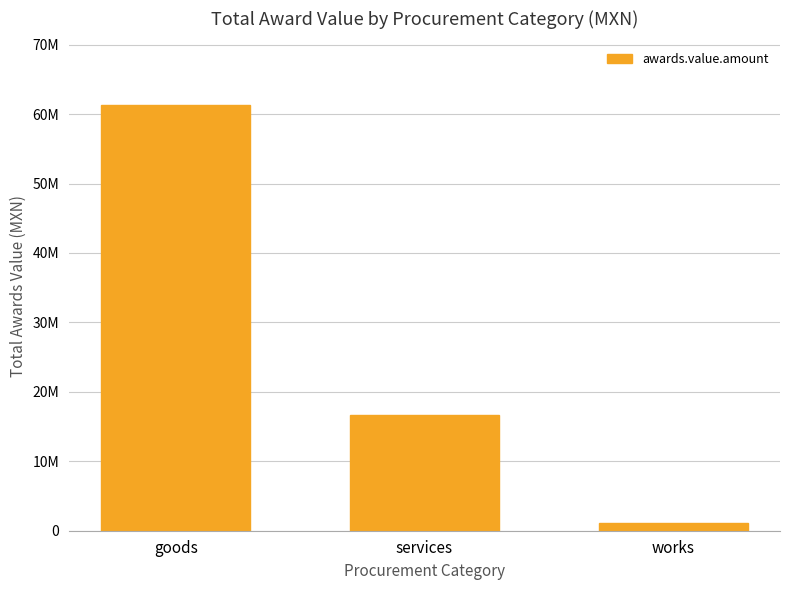

What position from the left is goods?

1